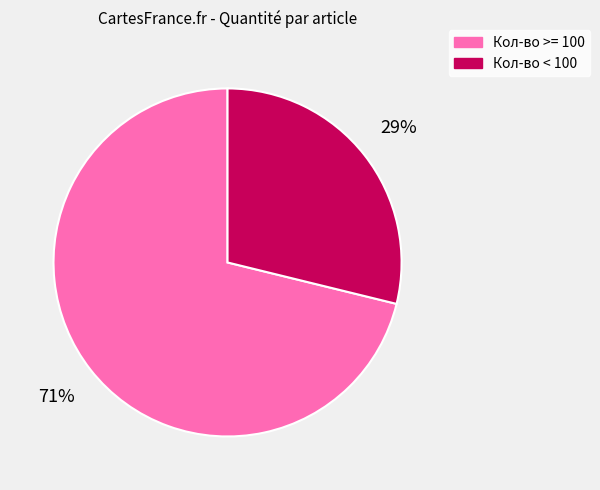

Rank the categories by value from lowest to highest.

Кол-во < 100, Кол-во >= 100